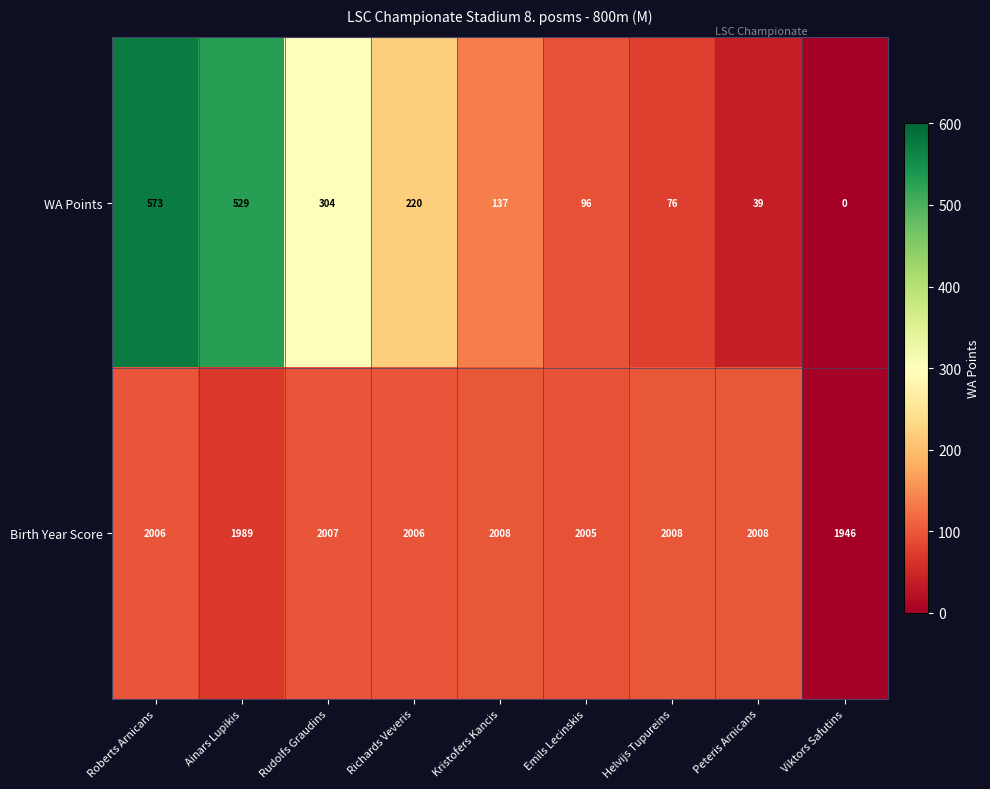

Is it true that Birth Year Score equals 3228 at Emils Lecinskis?

False